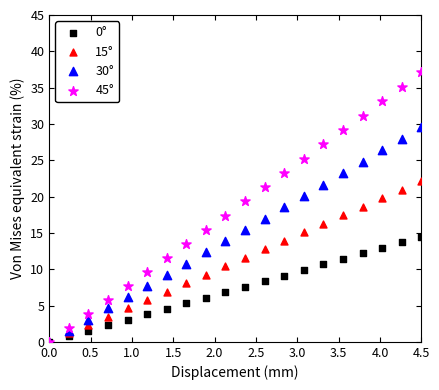

What are all the series names shown in the legend?

0°, 15°, 30°, 45°